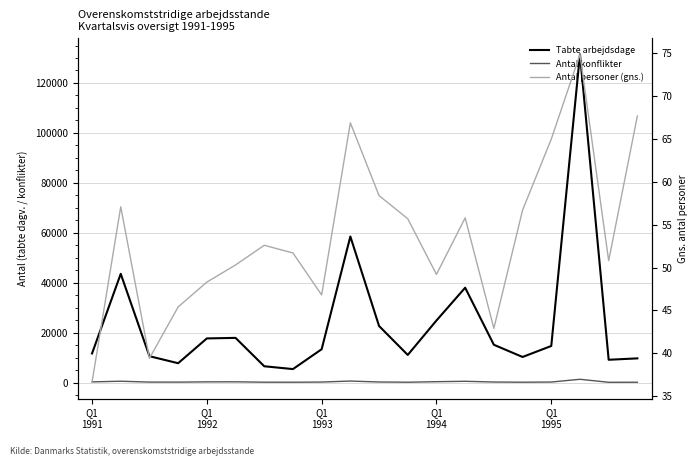

What is the spread (max minus min) of values at 10?

22588.6